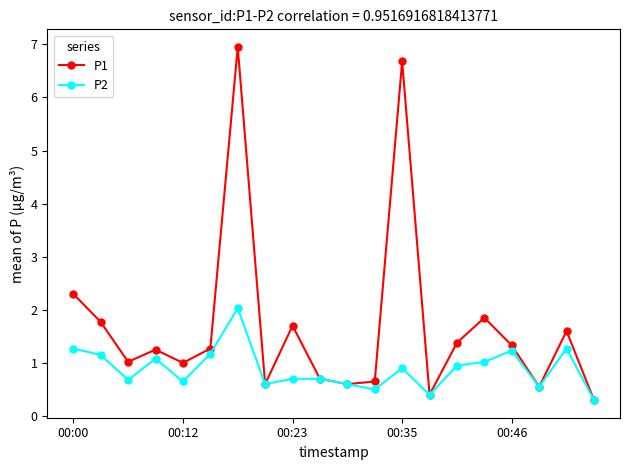

True or false: P2 has more than 1 interior local peaks.

True